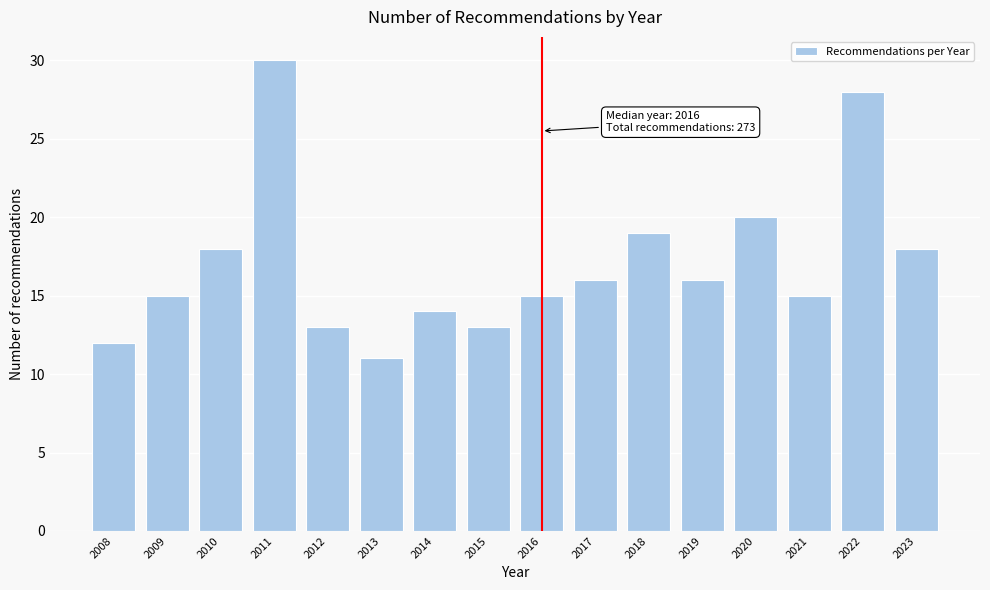

Reading right to left, extract all data points from this chart.

2023=18	2022=28	2021=15	2020=20	2019=16	2018=19	2017=16	2016=15	2015=13	2014=14	2013=11	2012=13	2011=30	2010=18	2009=15	2008=12